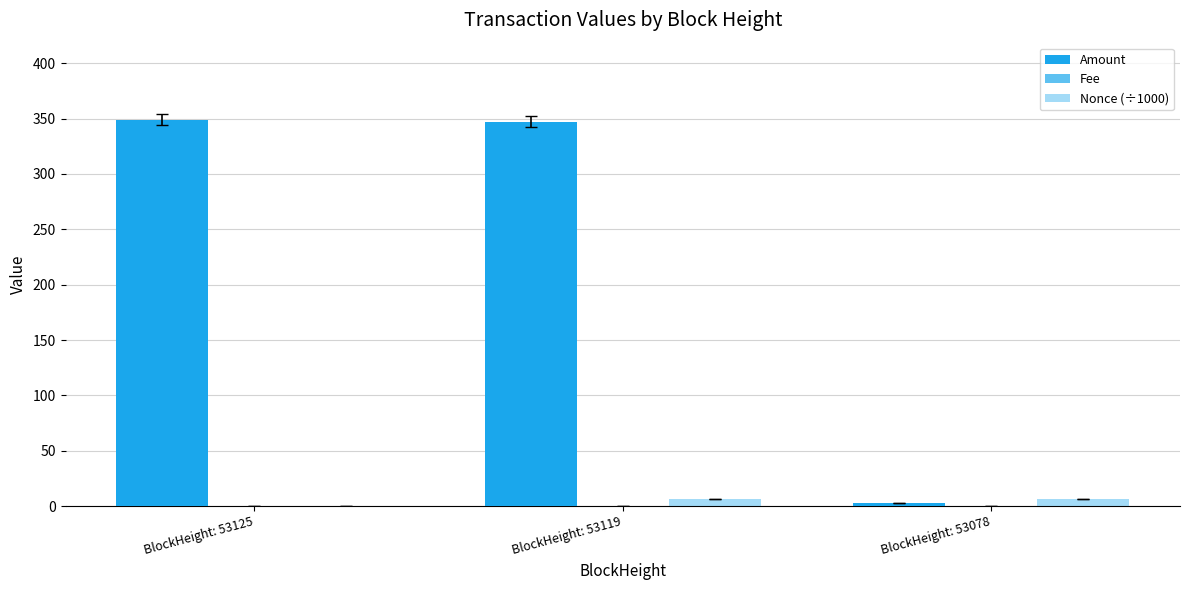

True or false: Fee has a value of 0.1 at BlockHeight: 53078.

True